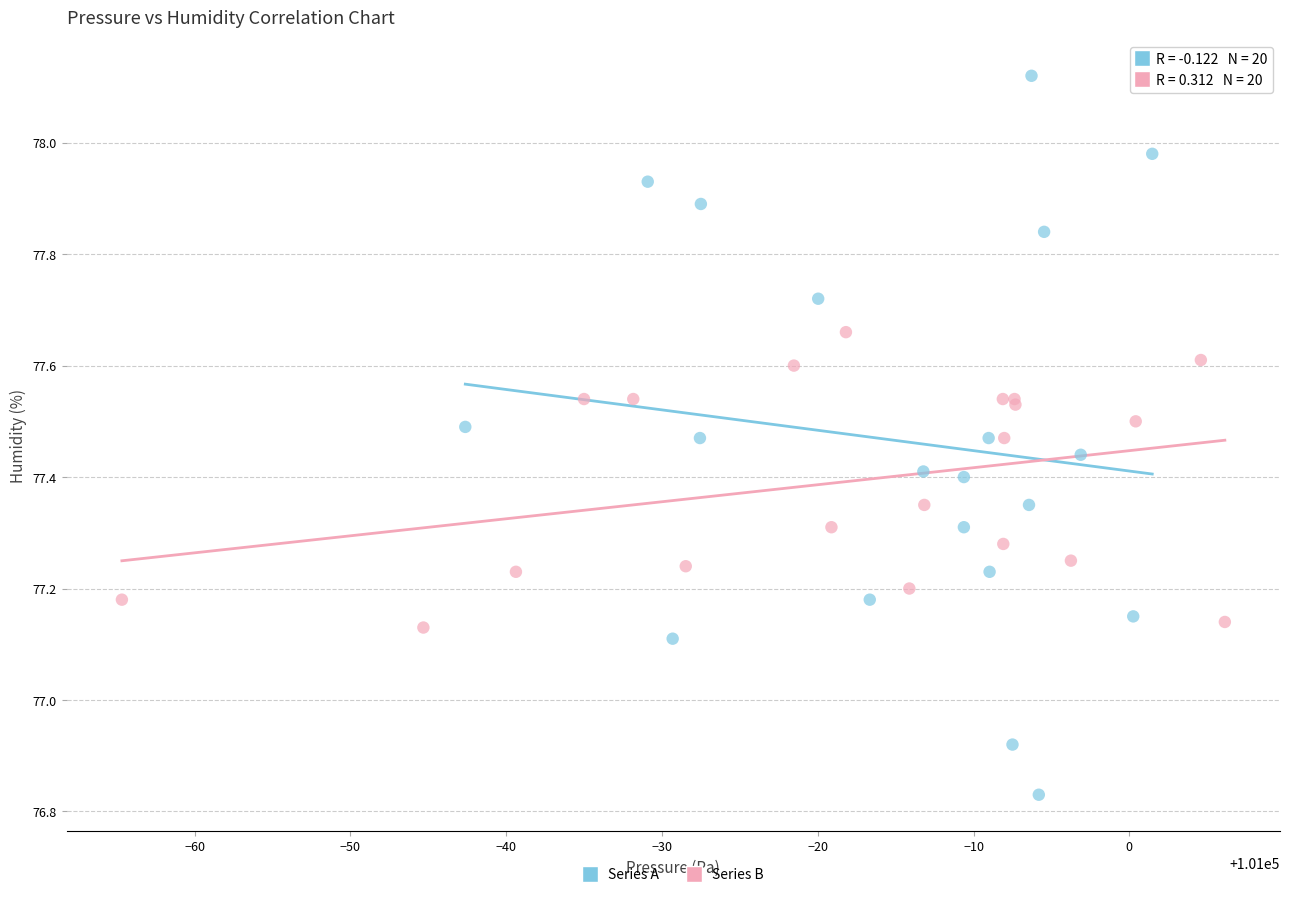

What are all the series names shown in the legend?

Series A, Series B